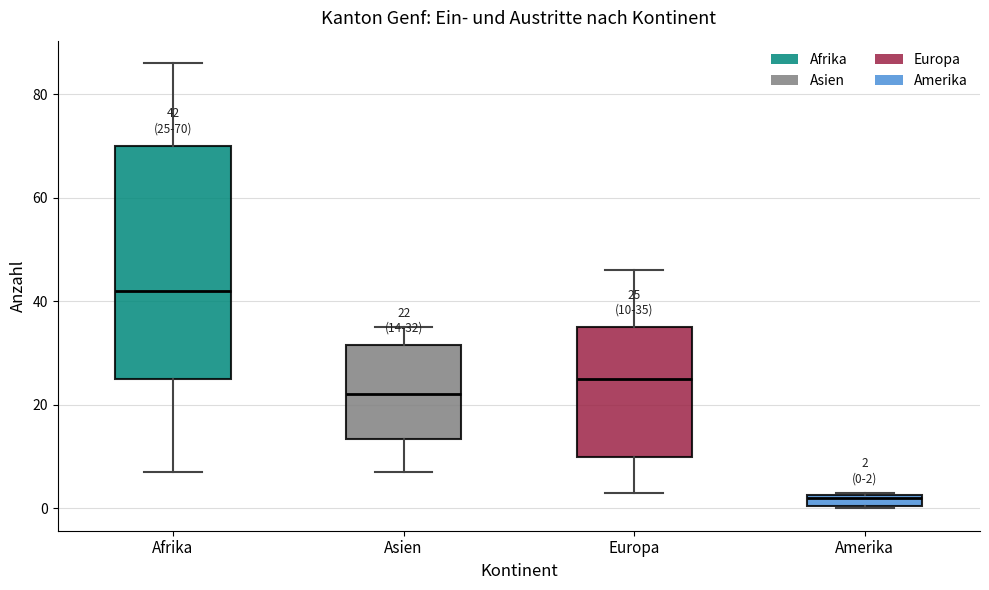

Which box's median line is the lowest?

Amerika